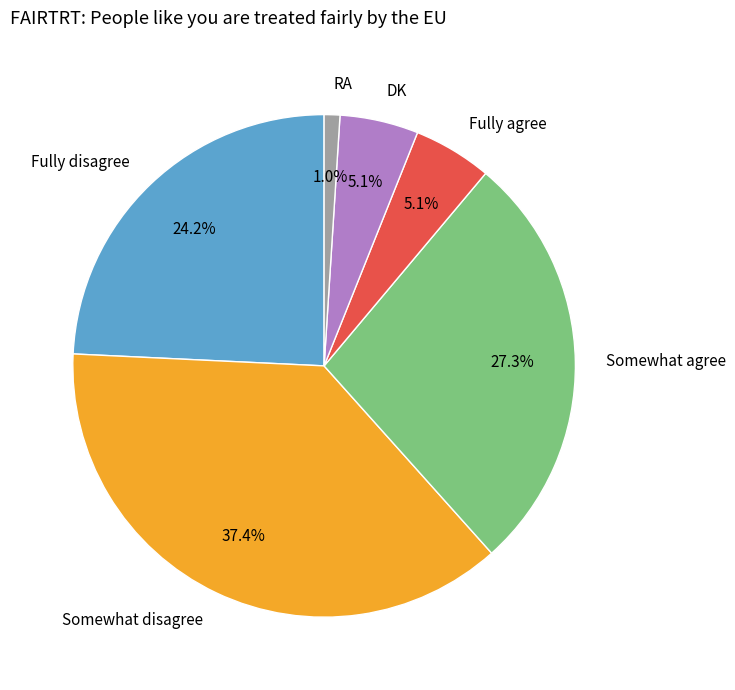

Which slice is the smallest?

RA